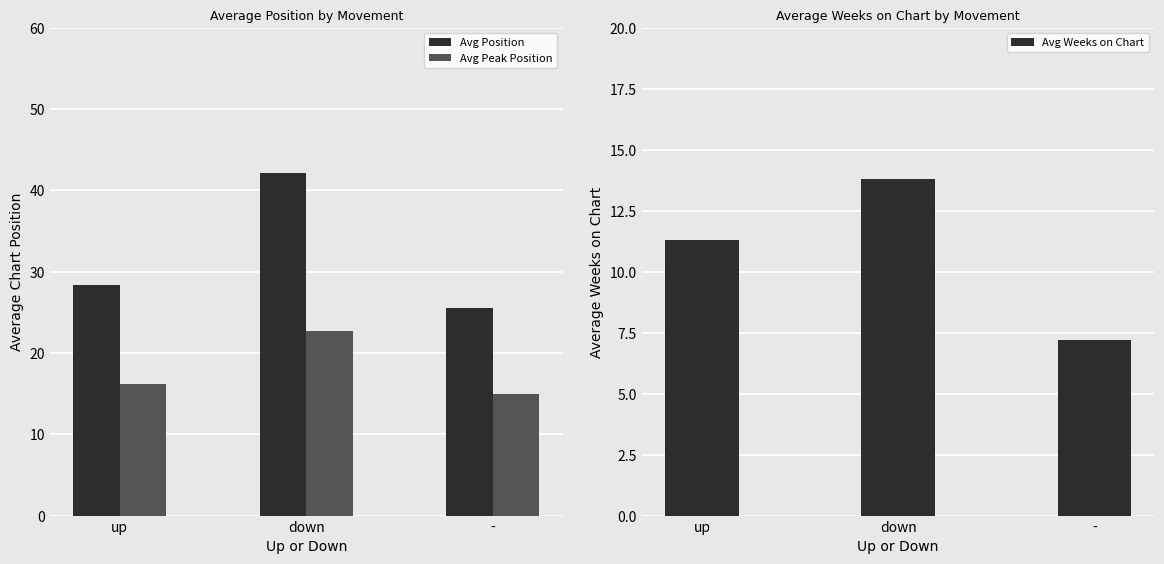

The value of Avg Weeks on Chart at down is 13.8. True or false?

True